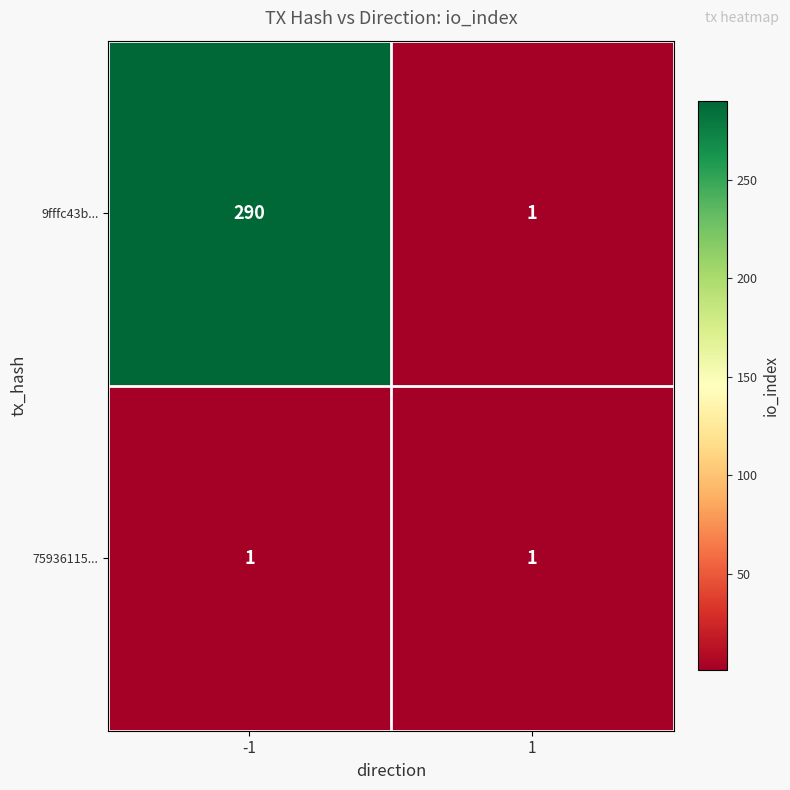

What value does the 9fffc43b... series have at -1, to the nearest 50?

300